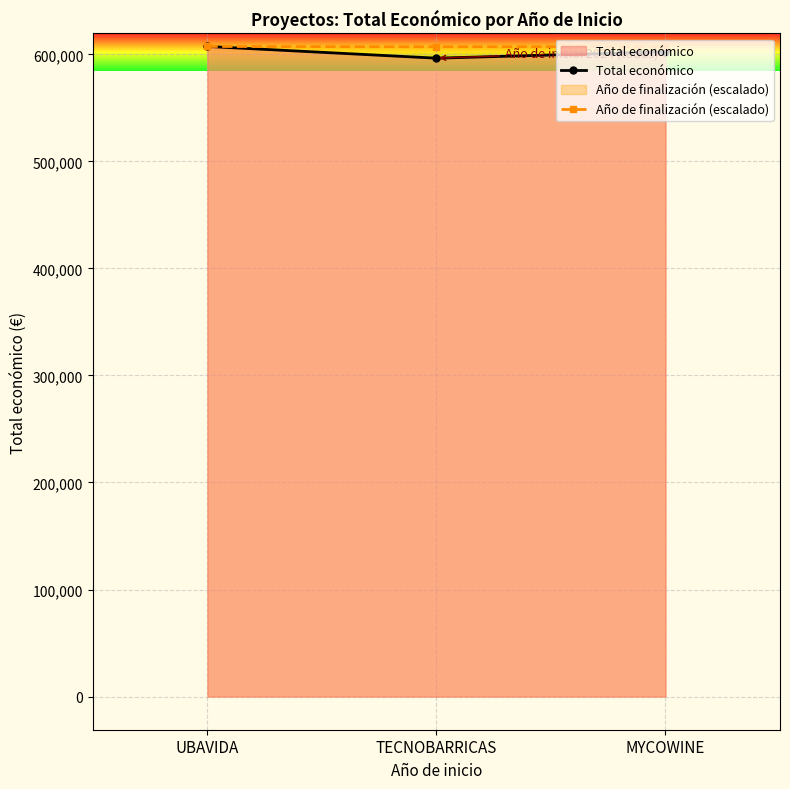

Reading right to left, what are all the values shown in this chart?

Total económico: MYCOWINE=602295.4	TECNOBARRICAS=596384.0	UBAVIDA=607342.0
Año de finalización (escalado): MYCOWINE=607342.0	TECNOBARRICAS=607042.4	UBAVIDA=607342.0